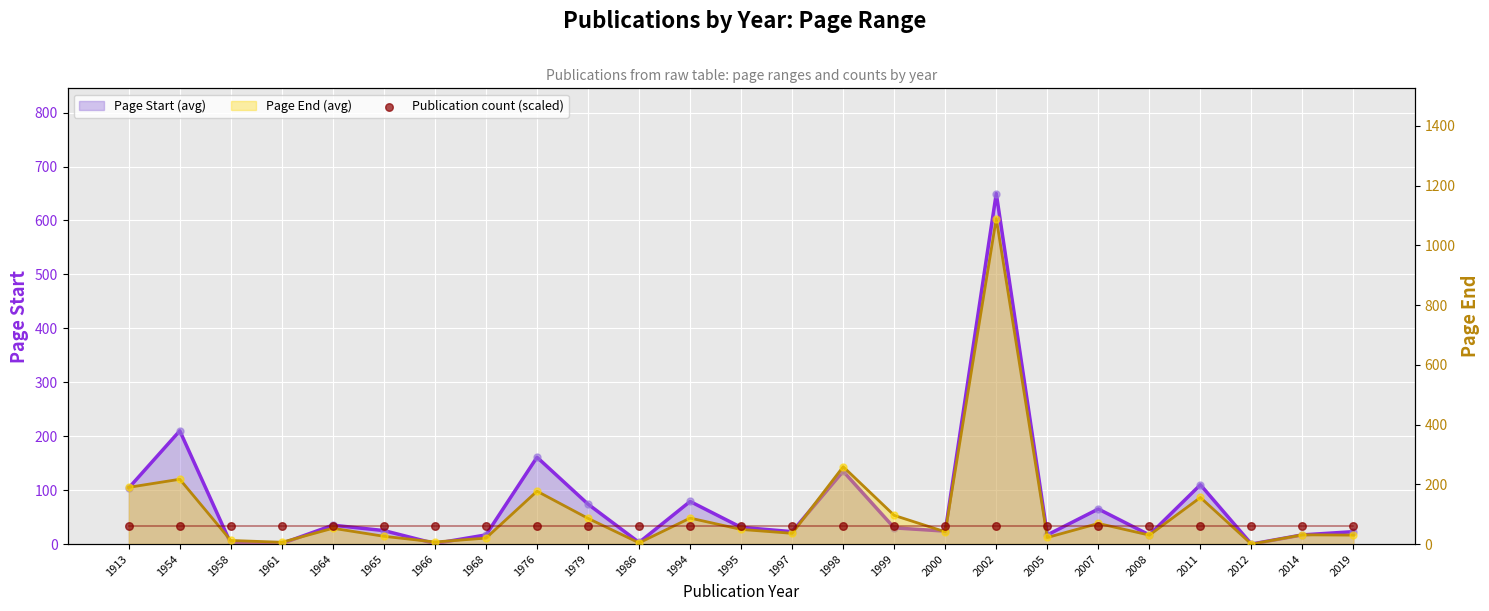

At which category is the sum across all series the highest?

2002